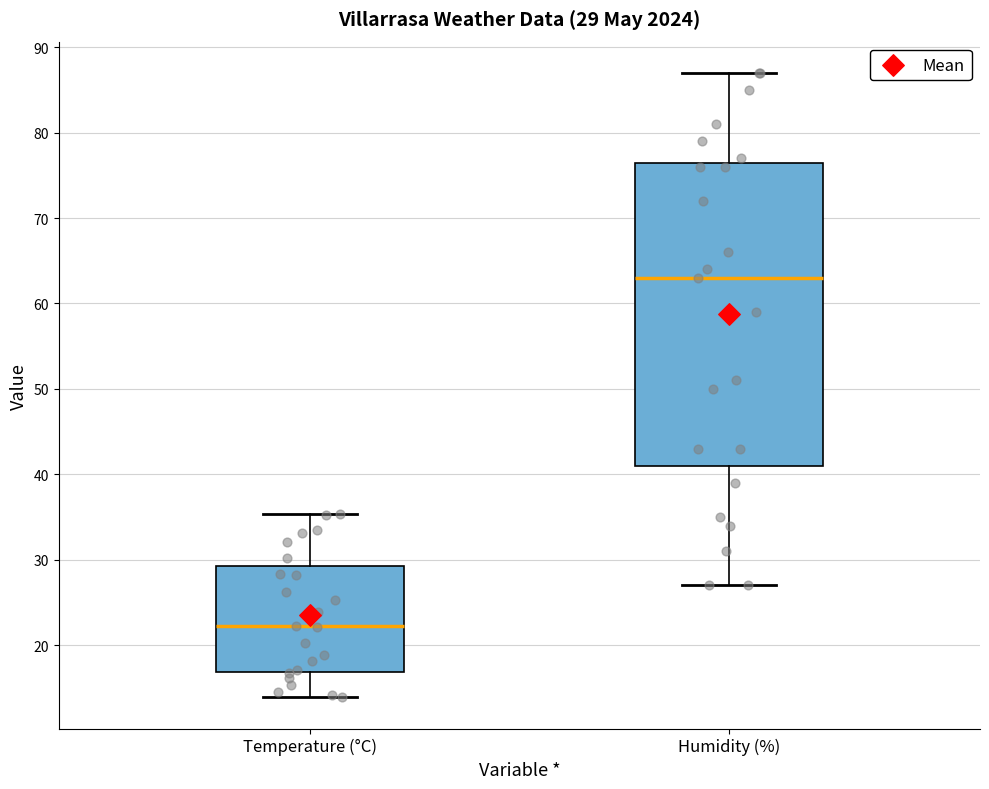

Which box has the highest median line?

Humidity (%)